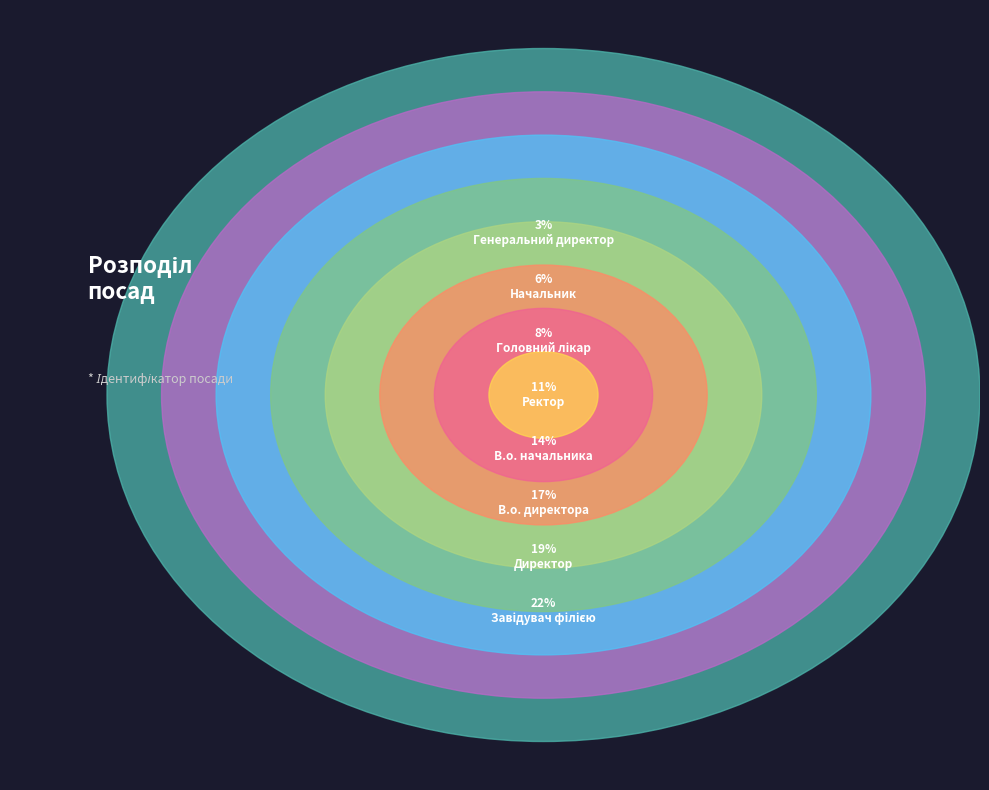

To the nearest percent, what portion does Головний лікар represent?

8%